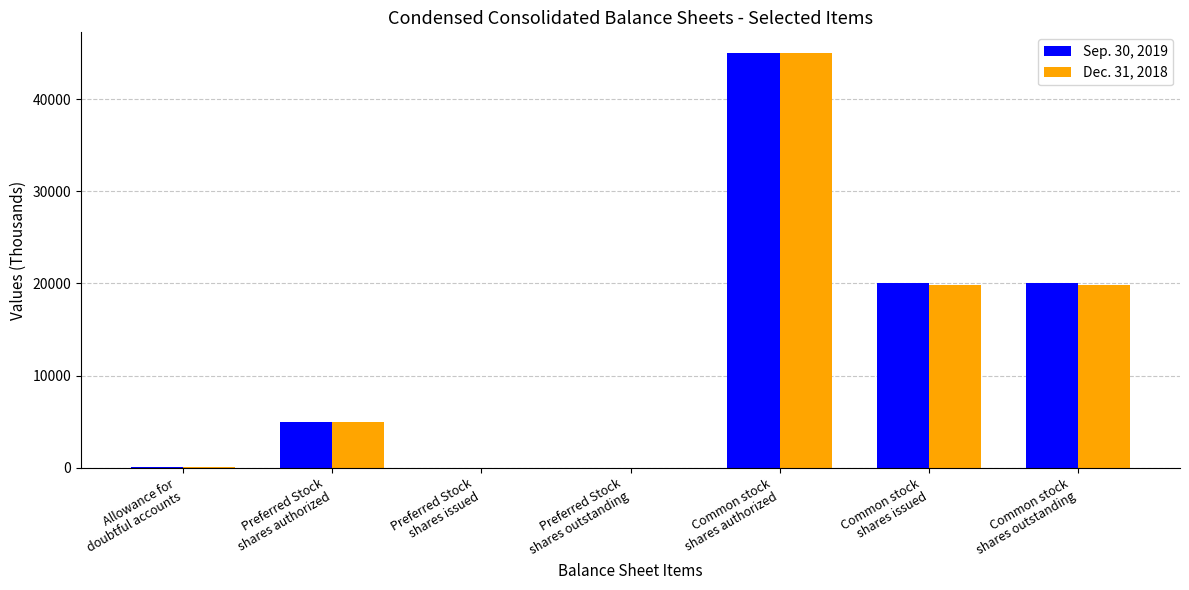

Are the bars grouped side by side (vs. stacked)?

Yes